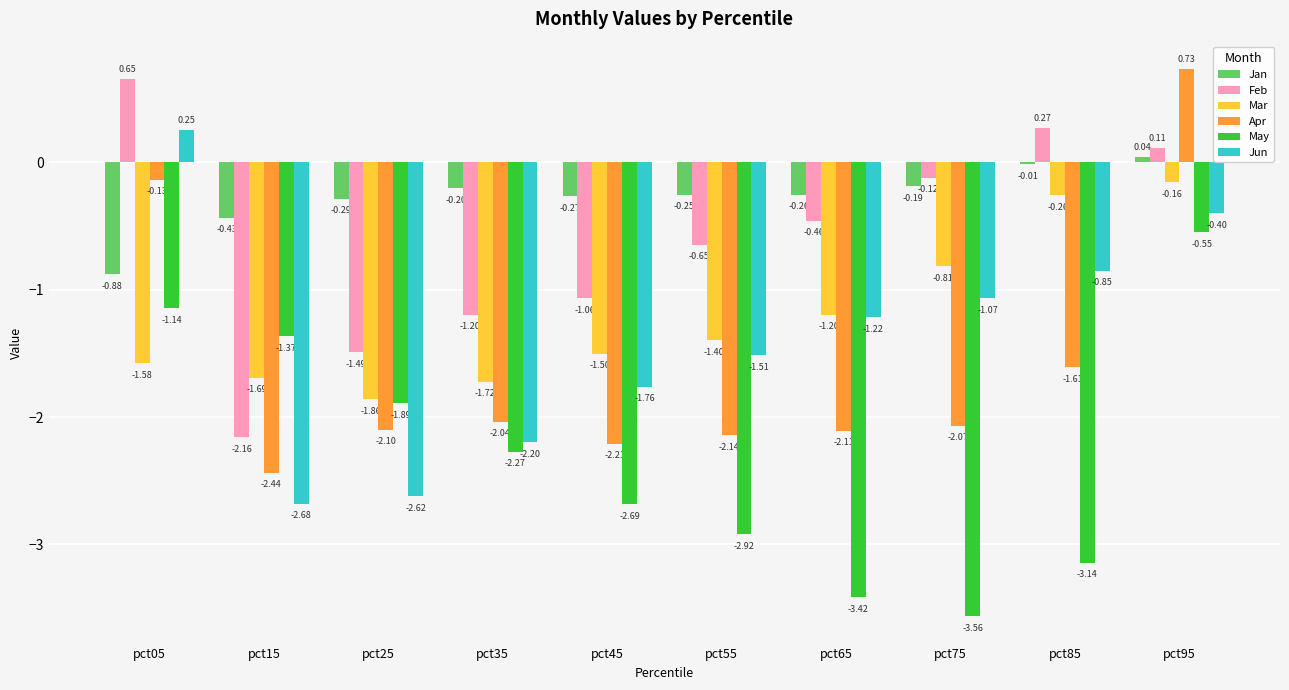

Count the number of categories in the chart.

10